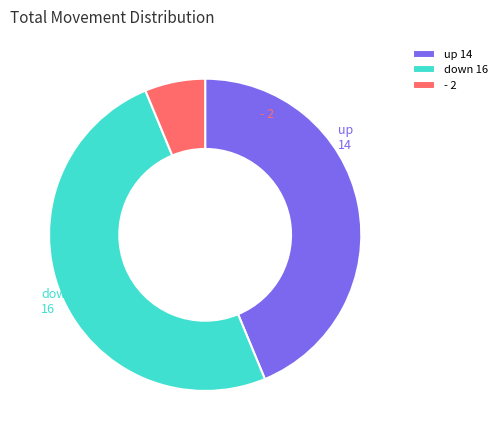

What percentage is the - slice, to the nearest percent?

6%